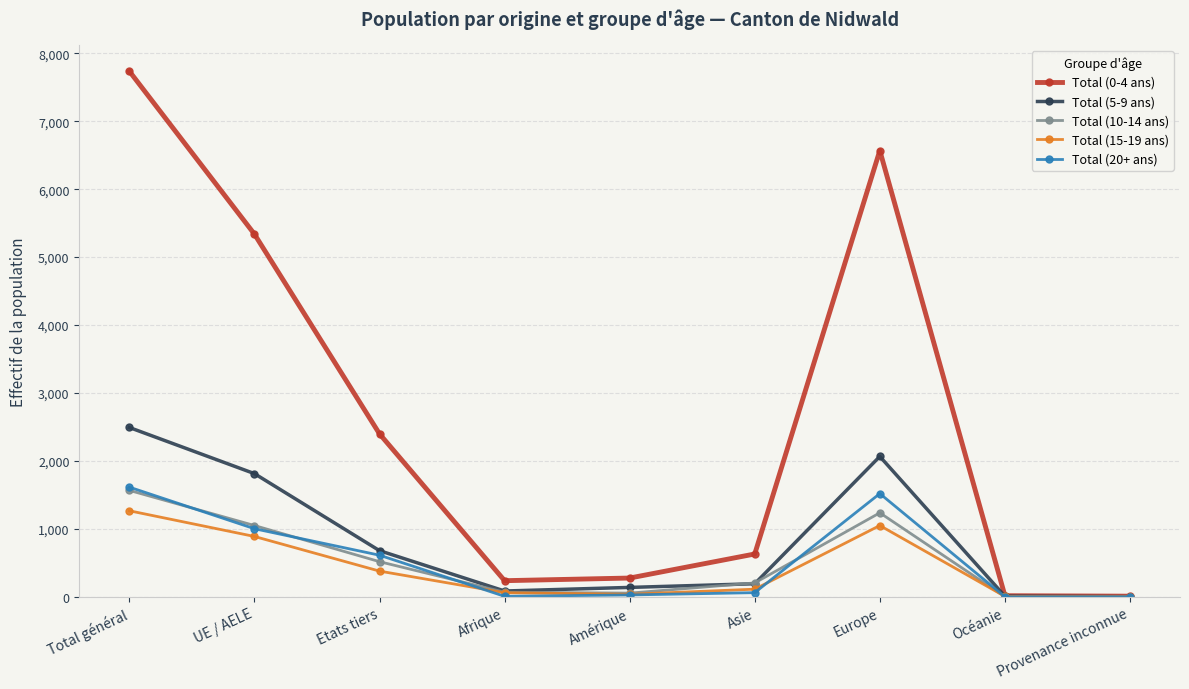

What is the value of the Total (10-14 ans) point at the 4th from the left?

67